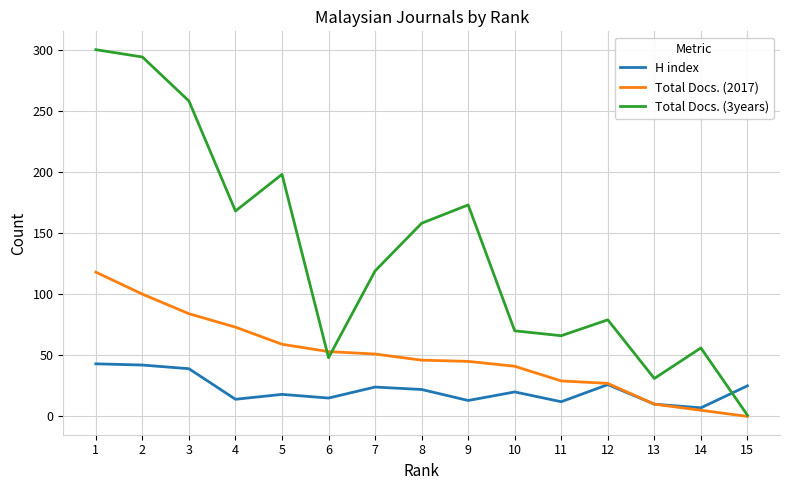

At how many categories does at least one series exceed 286?

2